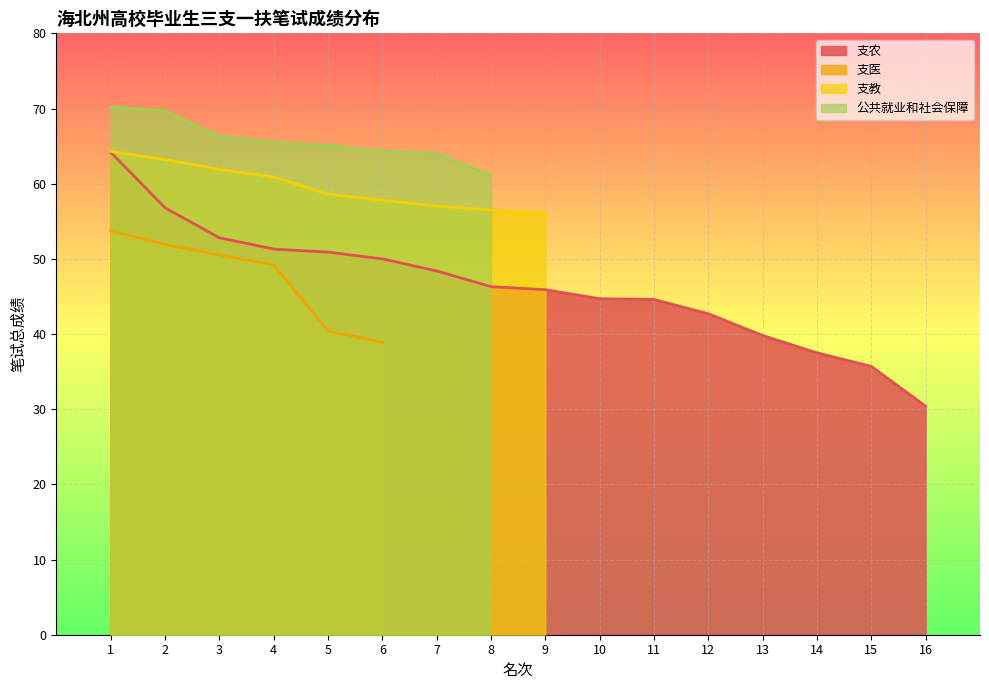

Between 3 and 15, which is larger?

3